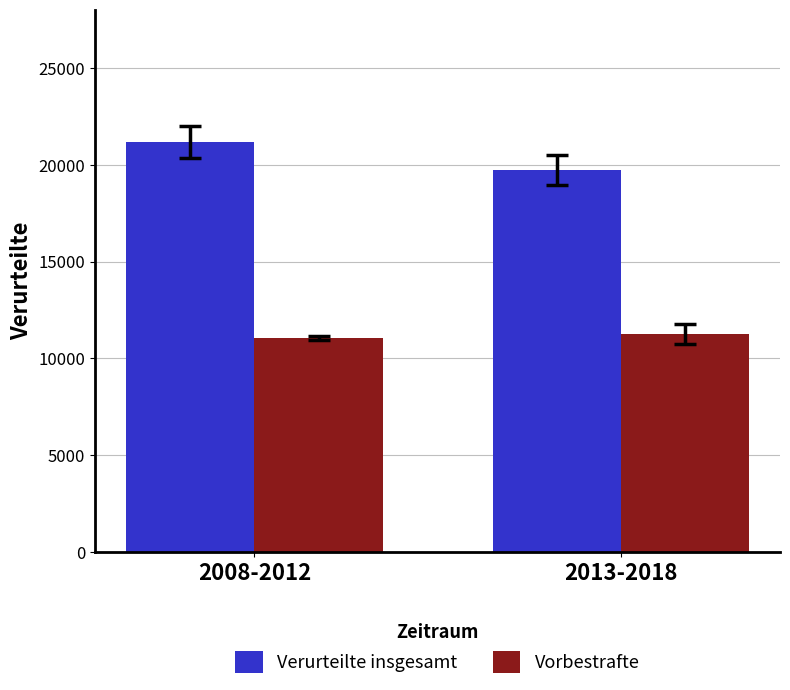

At which label does Verurteilte insgesamt reach its minimum?

2013-2018